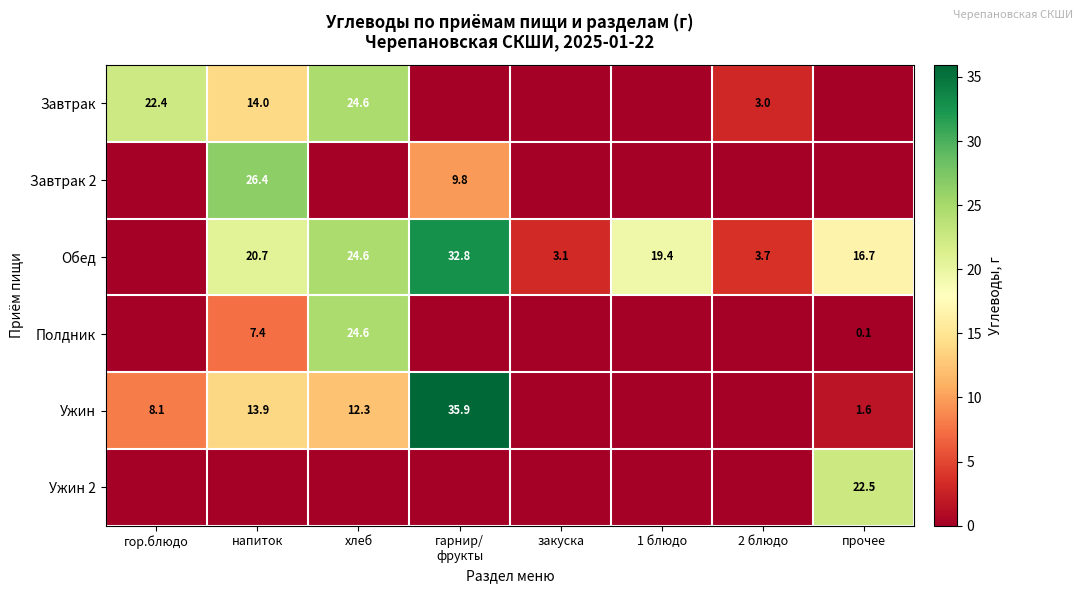

The Обед series shows 31.7 at 1 блюдо. True or false?

False